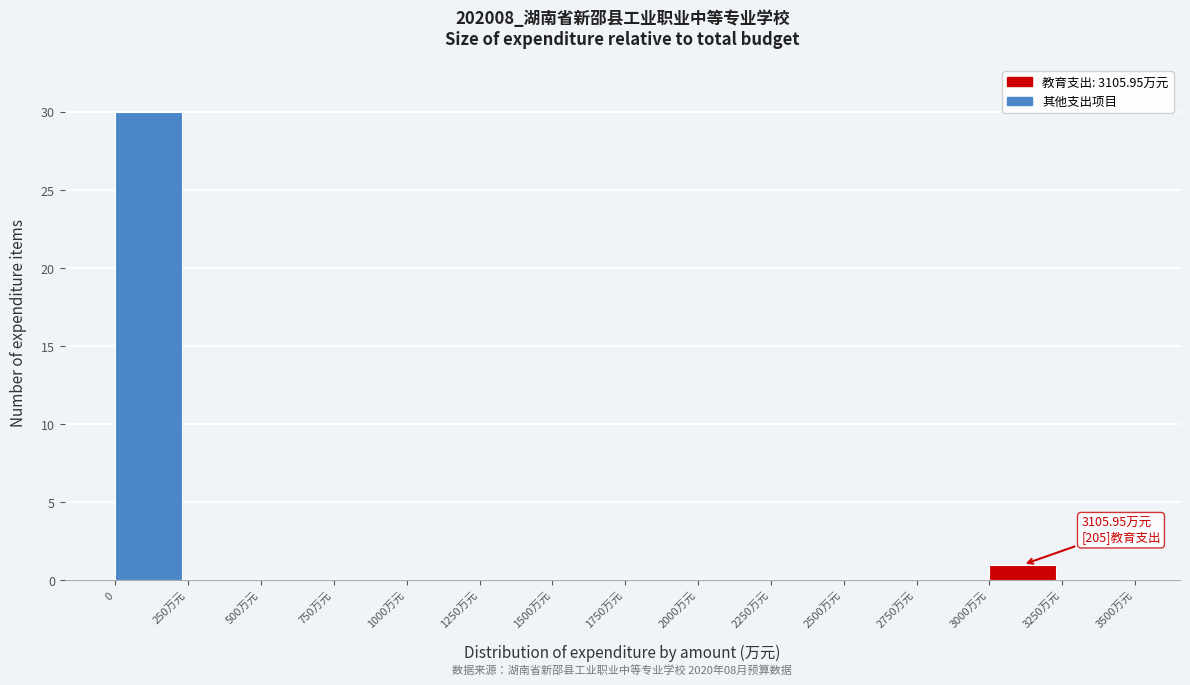

Reading left to right, transcribe all the data shown in this chart.

0=30	250万元=0	500万元=0	750万元=0	1000万元=0	1250万元=0	1500万元=0	1750万元=0	2000万元=0	2250万元=0	2500万元=0	2750万元=0	3000万元=1	3250万元=0